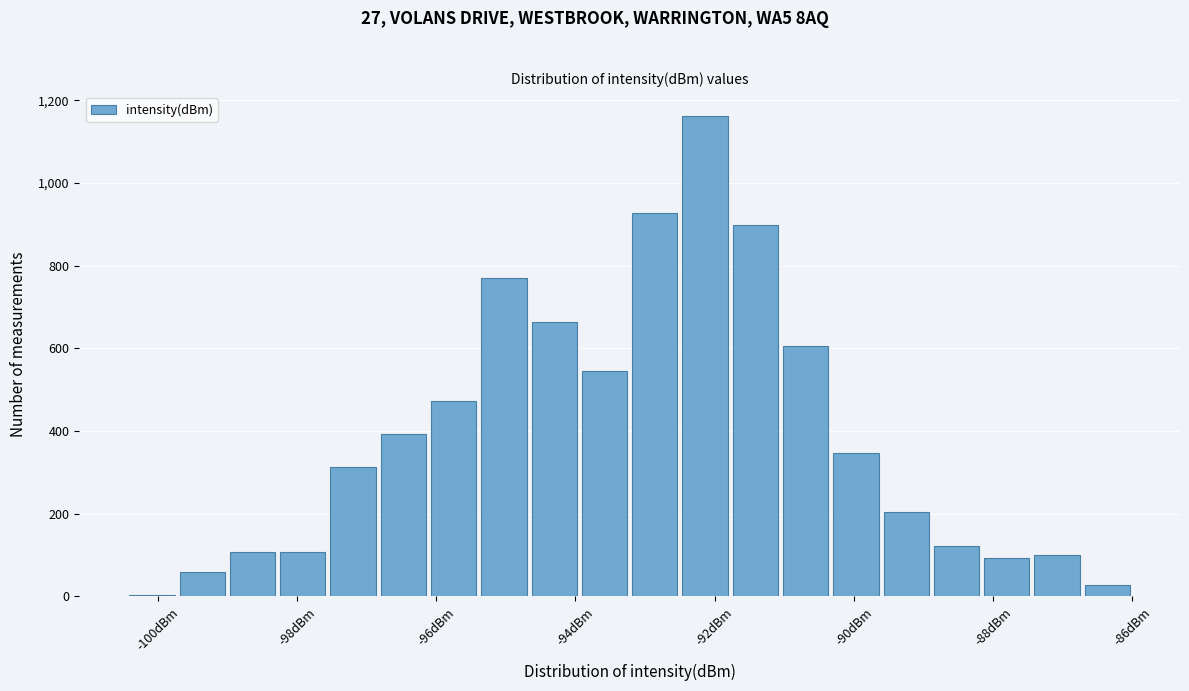

Read against the x-axis, roughly where is the centre of the tallest bar?

-92.2